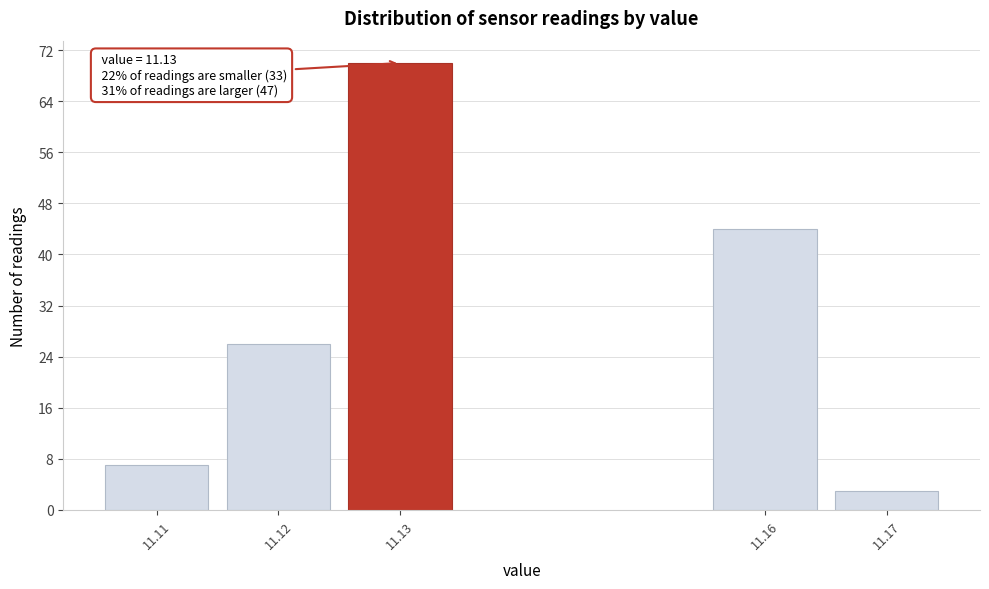

Reading left to right, extract all data points from this chart.

11.11=7	11.12=26	11.13=70	11.16=44	11.17=3